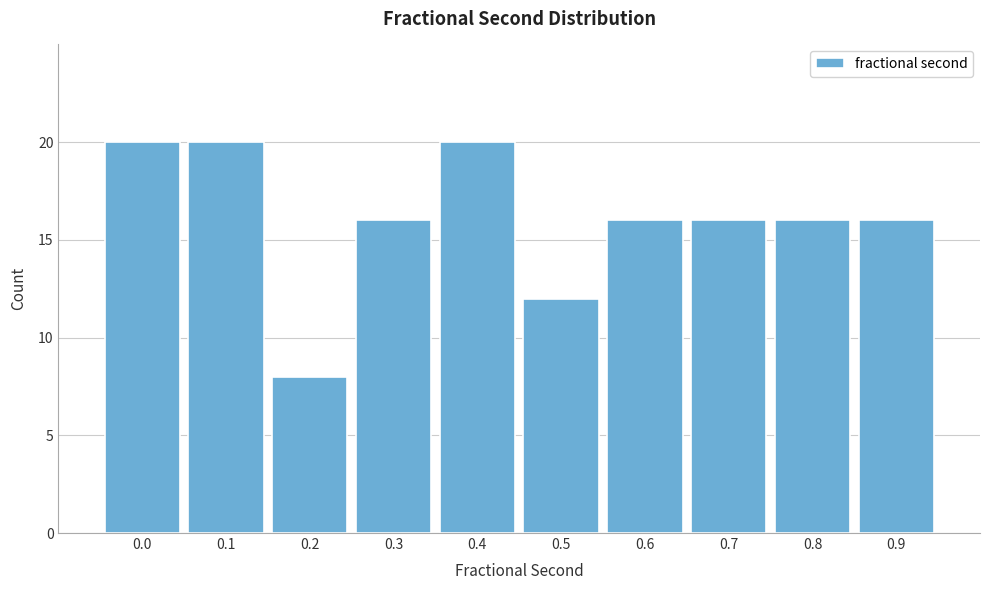

Reading left to right, what are all the values shown in this chart?

20	20	8	16	20	12	16	16	16	16